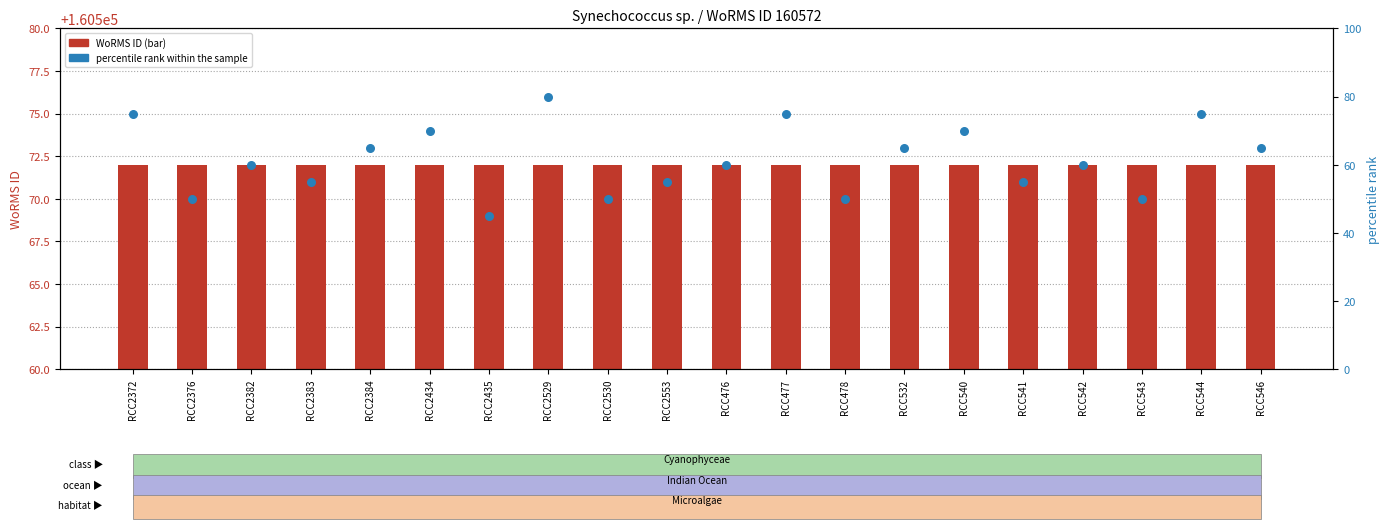

Which series reaches the minimum Y coordinate?

percentile rank within the sample